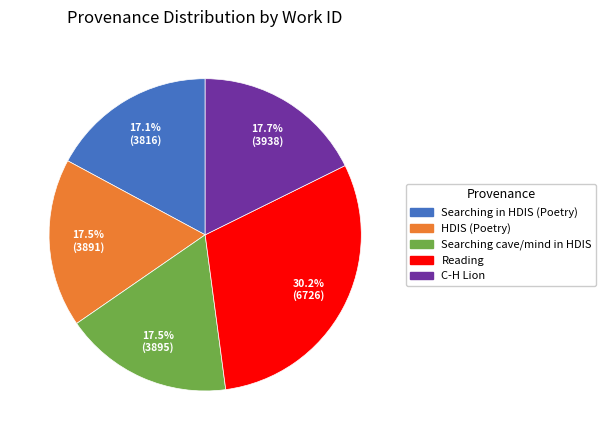

What percentage is NOT represented by C-H Lion?

82.3%